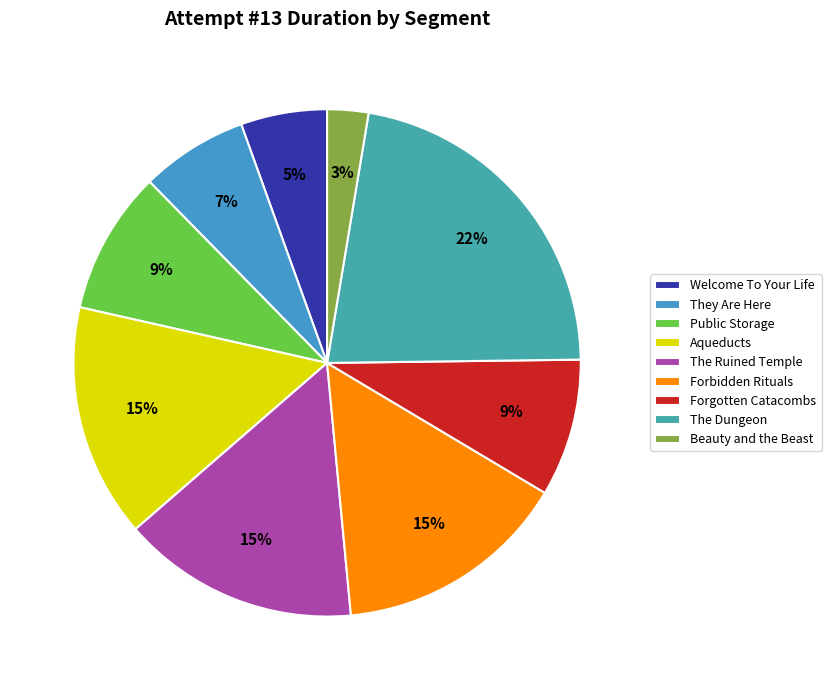

To the nearest percent, what portion does Public Storage represent?

9%